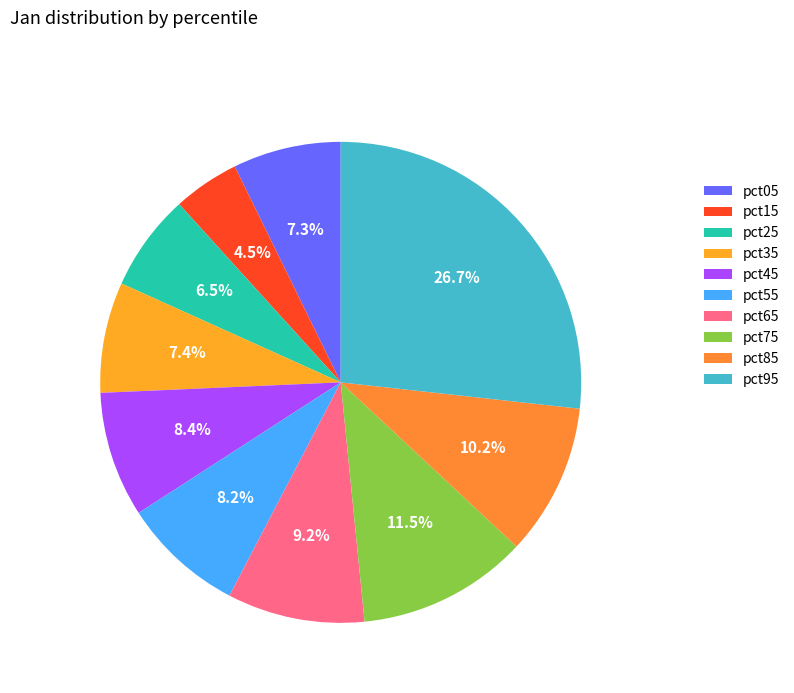

Count the number of slices in the pie.

10